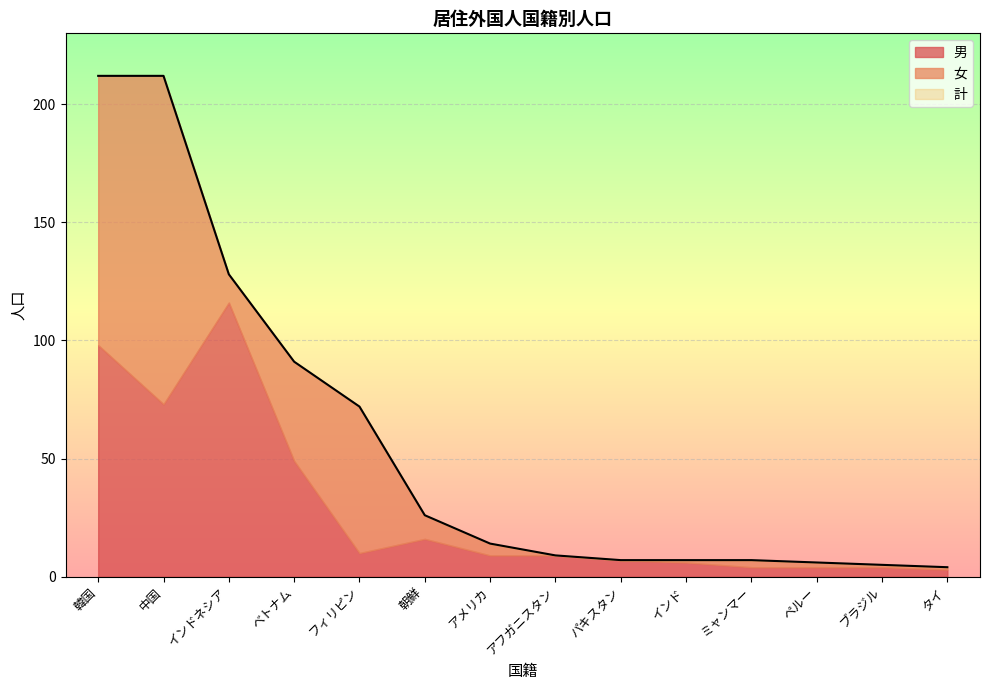

What is the average value of the 女 series?

28